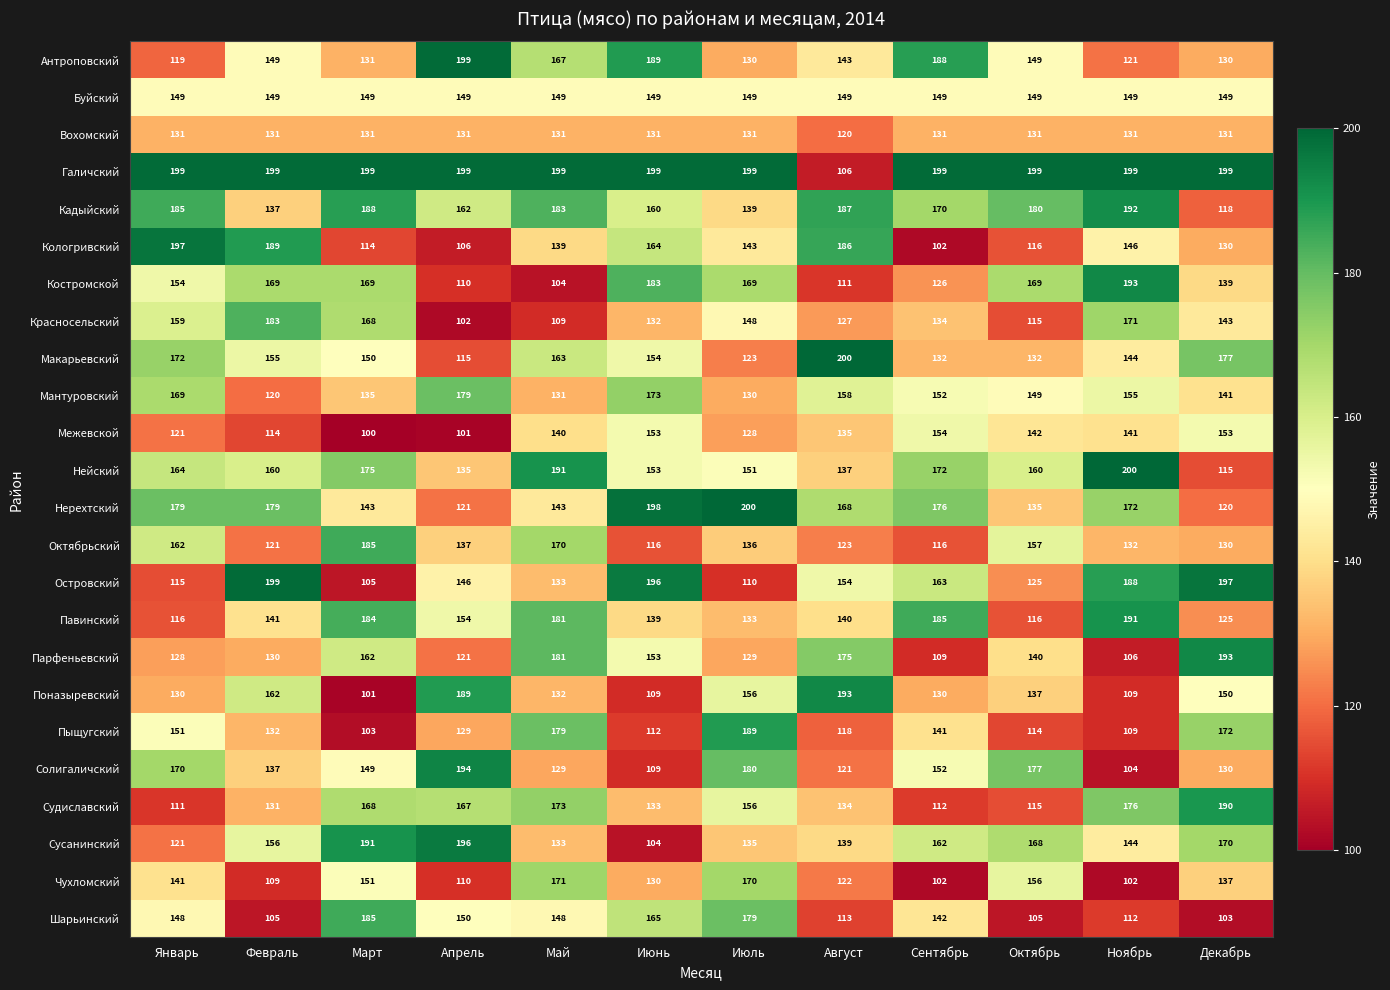

What is the spread (max minus min) of values at Апрель?

98